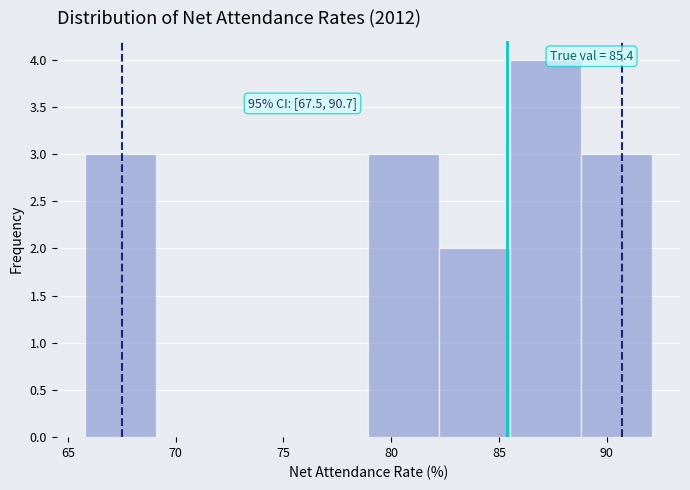

Which range on the x-axis has the tallest bar?

85.5 to 89.0